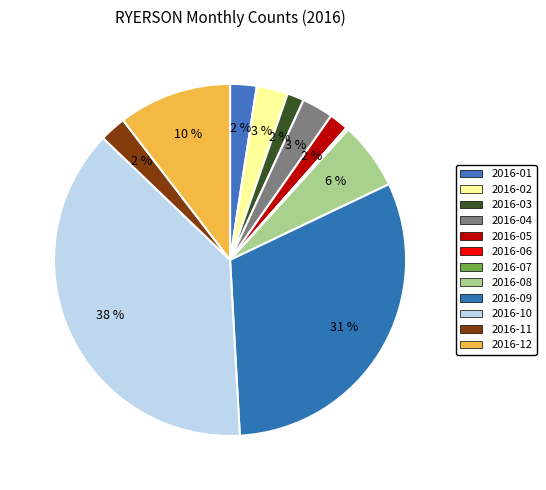

To the nearest percent, what is the difference between the 2016-07 and 2016-08 slice percentages?

6%